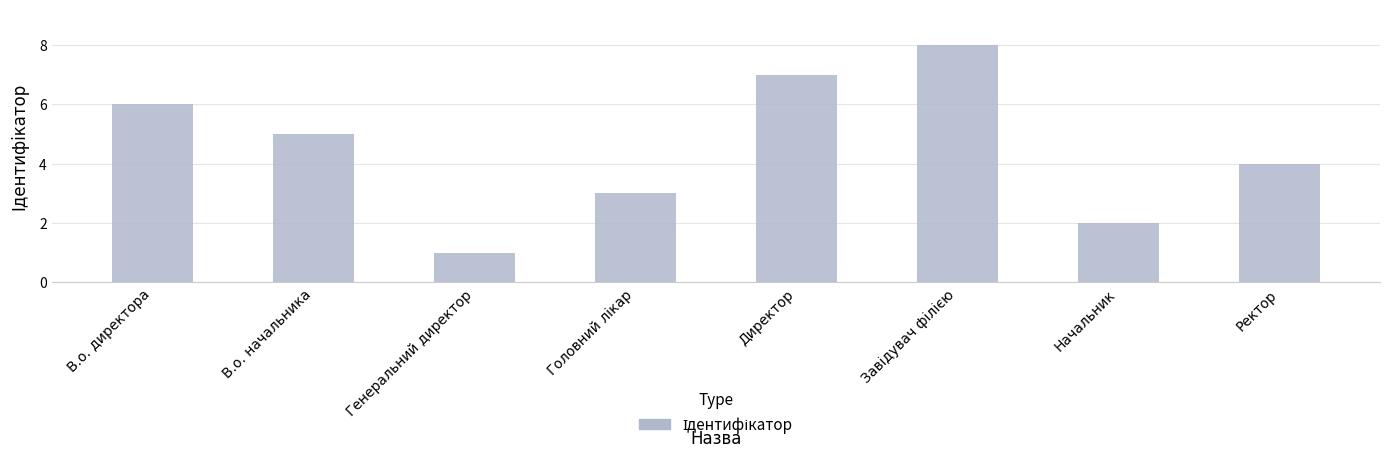

What is the change in value from В.о. начальника to Генеральний директор?

-4